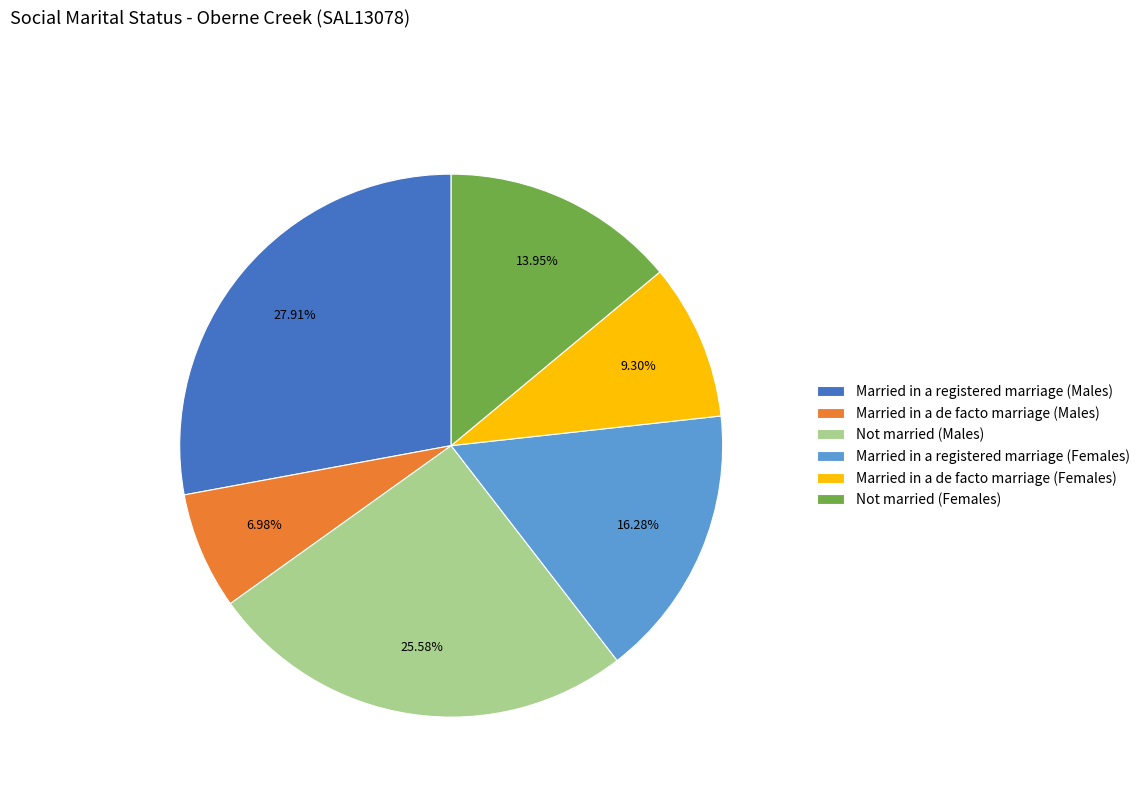

Which category has the smallest portion of the pie?

Married in a de facto marriage (Males)